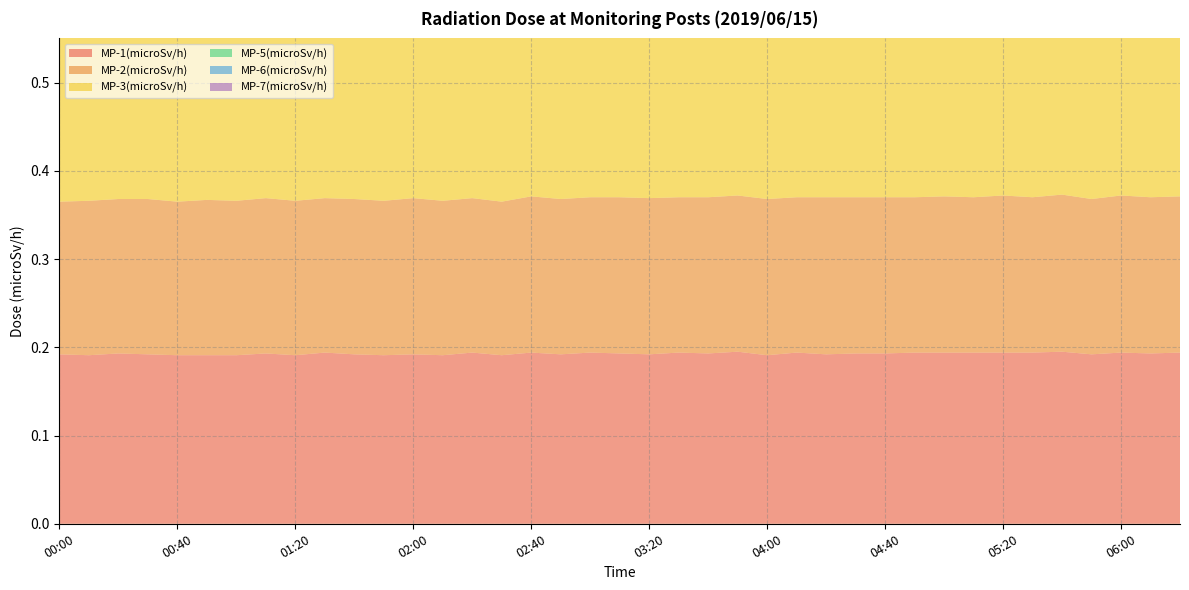

Reading left to right, extract all data points from this chart.

MP-1(microSv/h): 00:00=0.2	00:10=0.2	00:20=0.2	00:30=0.2	00:40=0.2	00:50=0.2	01:00=0.2	01:10=0.2	01:20=0.2	01:30=0.2	01:40=0.2	01:50=0.2	02:00=0.2	02:10=0.2	02:20=0.2	02:30=0.2	02:40=0.2	02:50=0.2	03:00=0.2	03:10=0.2	03:20=0.2	03:30=0.2	03:40=0.2	03:50=0.2	04:00=0.2	04:10=0.2	04:20=0.2	04:30=0.2	04:40=0.2	04:50=0.2	05:00=0.2	05:10=0.2	05:20=0.2	05:30=0.2	05:40=0.2	05:50=0.2	06:00=0.2	06:10=0.2	06:20=0.2
MP-2(microSv/h): 00:00=0.2	00:10=0.2	00:20=0.2	00:30=0.2	00:40=0.2	00:50=0.2	01:00=0.2	01:10=0.2	01:20=0.2	01:30=0.2	01:40=0.2	01:50=0.2	02:00=0.2	02:10=0.2	02:20=0.2	02:30=0.2	02:40=0.2	02:50=0.2	03:00=0.2	03:10=0.2	03:20=0.2	03:30=0.2	03:40=0.2	03:50=0.2	04:00=0.2	04:10=0.2	04:20=0.2	04:30=0.2	04:40=0.2	04:50=0.2	05:00=0.2	05:10=0.2	05:20=0.2	05:30=0.2	05:40=0.2	05:50=0.2	06:00=0.2	06:10=0.2	06:20=0.2
MP-3(microSv/h): 00:00=0.3	00:10=0.3	00:20=0.3	00:30=0.3	00:40=0.3	00:50=0.3	01:00=0.3	01:10=0.3	01:20=0.3	01:30=0.3	01:40=0.3	01:50=0.3	02:00=0.3	02:10=0.3	02:20=0.3	02:30=0.3	02:40=0.3	02:50=0.3	03:00=0.3	03:10=0.3	03:20=0.3	03:30=0.3	03:40=0.3	03:50=0.3	04:00=0.3	04:10=0.3	04:20=0.3	04:30=0.3	04:40=0.3	04:50=0.3	05:00=0.3	05:10=0.3	05:20=0.3	05:30=0.3	05:40=0.3	05:50=0.3	06:00=0.3	06:10=0.3	06:20=0.3
MP-5(microSv/h): 00:00=0.3	00:10=0.3	00:20=0.3	00:30=0.3	00:40=0.3	00:50=0.3	01:00=0.3	01:10=0.3	01:20=0.3	01:30=0.3	01:40=0.3	01:50=0.3	02:00=0.3	02:10=0.3	02:20=0.3	02:30=0.3	02:40=0.3	02:50=0.3	03:00=0.3	03:10=0.3	03:20=0.3	03:30=0.3	03:40=0.3	03:50=0.3	04:00=0.3	04:10=0.3	04:20=0.3	04:30=0.3	04:40=0.3	04:50=0.3	05:00=0.3	05:10=0.3	05:20=0.3	05:30=0.3	05:40=0.3	05:50=0.3	06:00=0.3	06:10=0.3	06:20=0.3
MP-6(microSv/h): 00:00=0.1	00:10=0.1	00:20=0.1	00:30=0.1	00:40=0.1	00:50=0.1	01:00=0.1	01:10=0.1	01:20=0.1	01:30=0.1	01:40=0.1	01:50=0.1	02:00=0.1	02:10=0.1	02:20=0.1	02:30=0.1	02:40=0.1	02:50=0.1	03:00=0.1	03:10=0.1	03:20=0.1	03:30=0.1	03:40=0.1	03:50=0.1	04:00=0.1	04:10=0.1	04:20=0.1	04:30=0.1	04:40=0.1	04:50=0.1	05:00=0.1	05:10=0.1	05:20=0.1	05:30=0.1	05:40=0.1	05:50=0.1	06:00=0.1	06:10=0.1	06:20=0.1
MP-7(microSv/h): 00:00=0.1	00:10=0.1	00:20=0.1	00:30=0.1	00:40=0.1	00:50=0.1	01:00=0.1	01:10=0.1	01:20=0.1	01:30=0.1	01:40=0.1	01:50=0.1	02:00=0.1	02:10=0.1	02:20=0.1	02:30=0.1	02:40=0.1	02:50=0.1	03:00=0.1	03:10=0.1	03:20=0.1	03:30=0.1	03:40=0.1	03:50=0.1	04:00=0.1	04:10=0.1	04:20=0.1	04:30=0.1	04:40=0.1	04:50=0.1	05:00=0.1	05:10=0.1	05:20=0.1	05:30=0.1	05:40=0.1	05:50=0.1	06:00=0.1	06:10=0.1	06:20=0.1